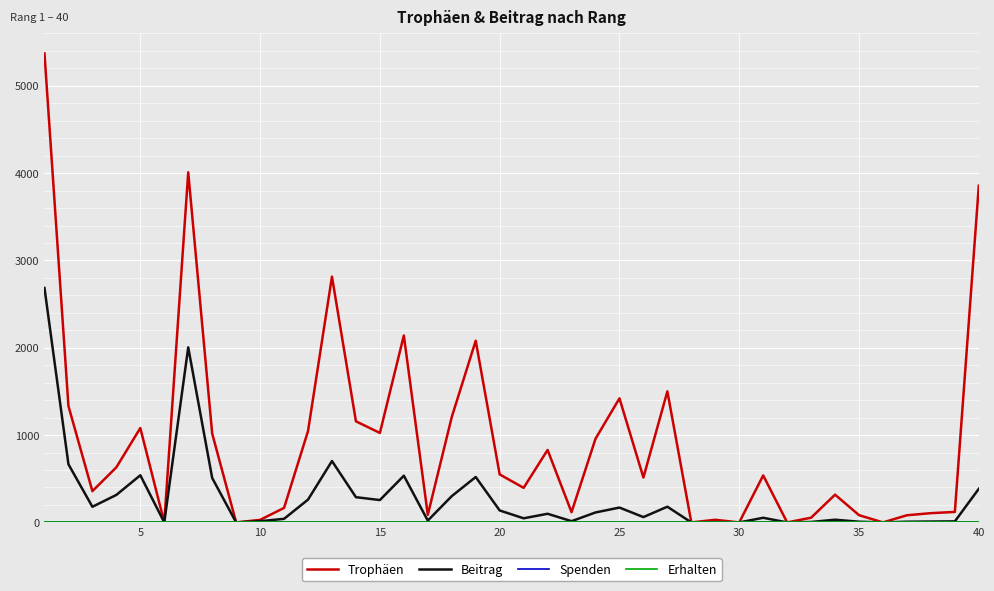

List the series in order of their peak value, highest first.

Trophäen, Beitrag, Spenden, Erhalten